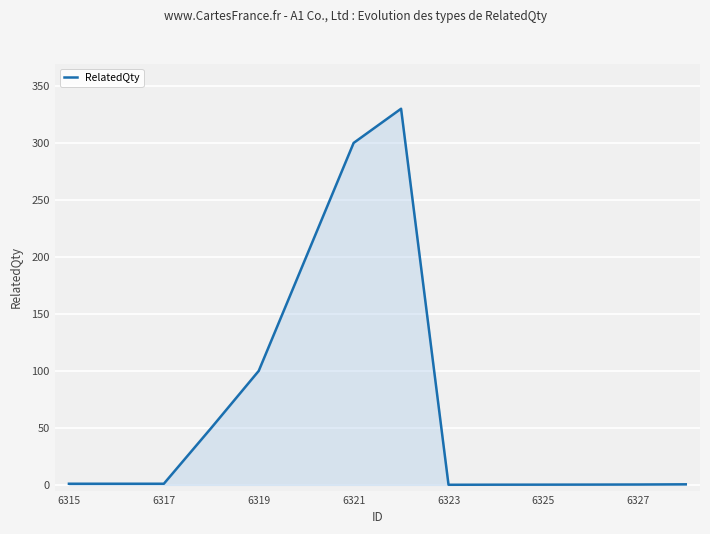

What is the difference between the maximum and minimum values?

329.9